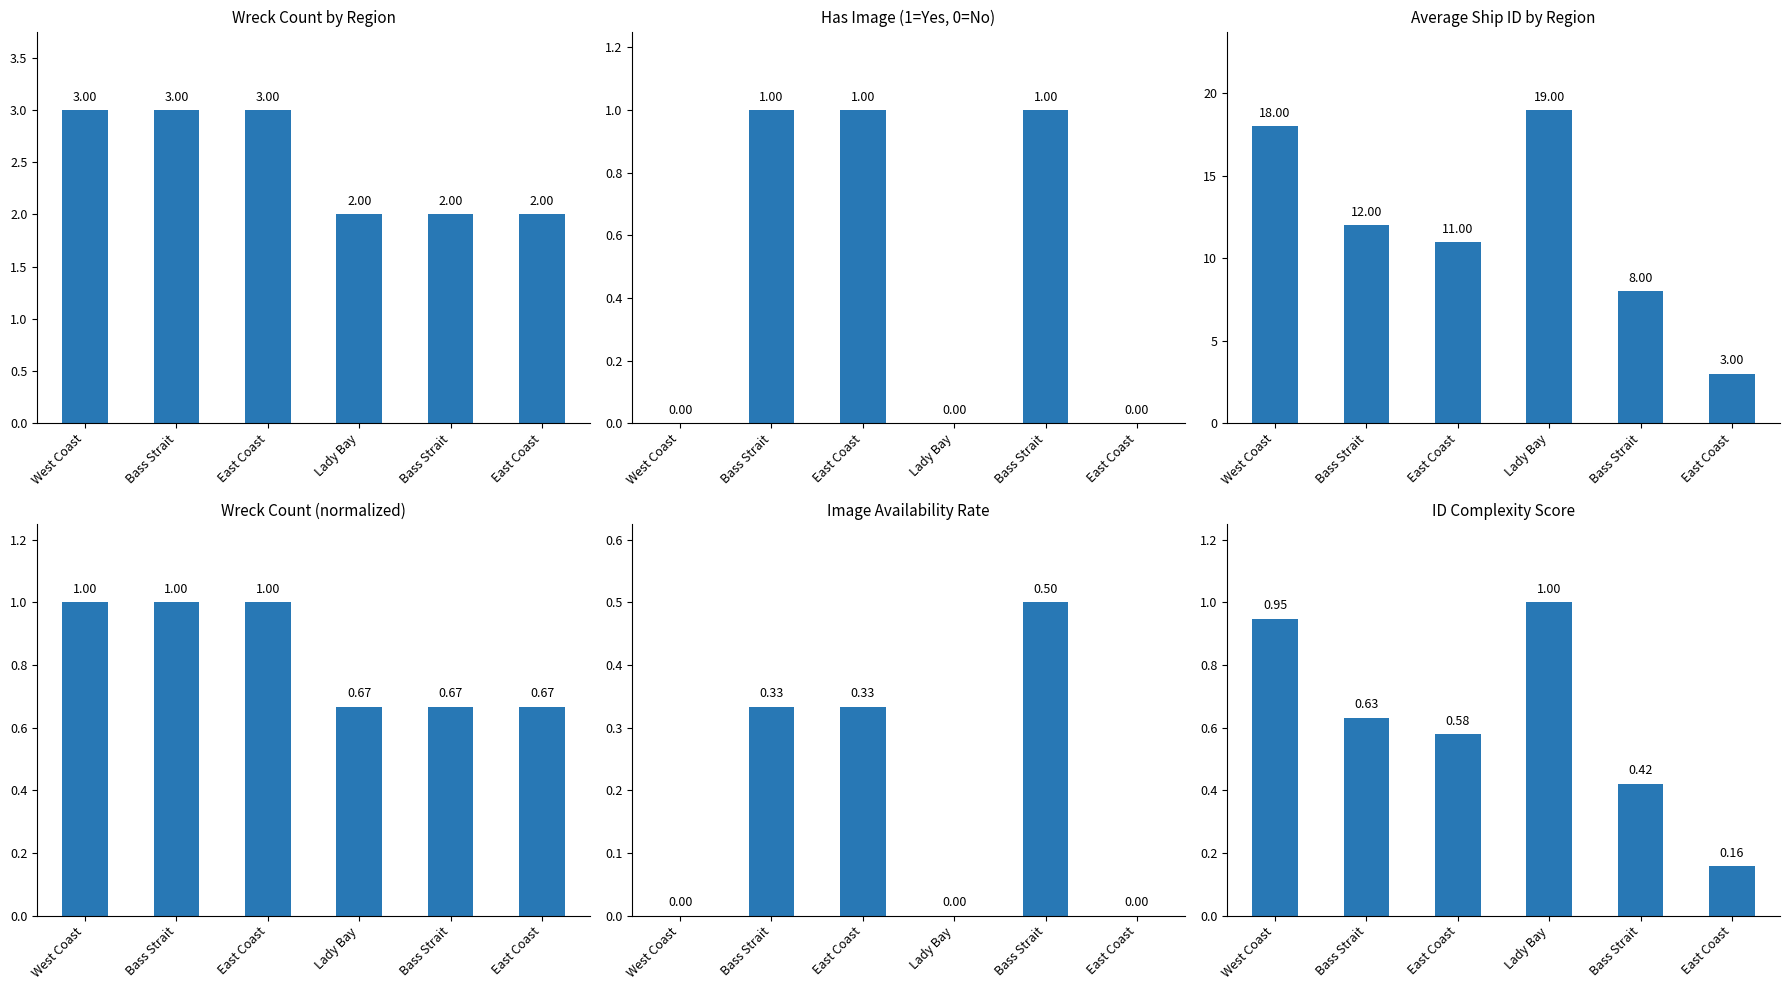

Rank the series at West Coast from lowest to highest value.

Has Image (1=Yes, 0=No), Image Availability Rate, ID Complexity Score, Wreck Count (normalized), Wreck Count by Region, Average Ship ID by Region